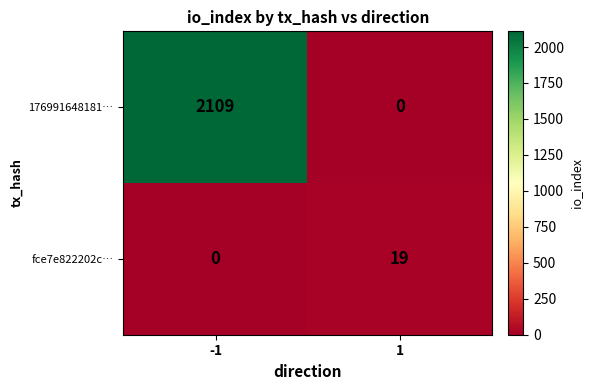

True or false: fce7e822202c… has a value of 9 at -1.

False